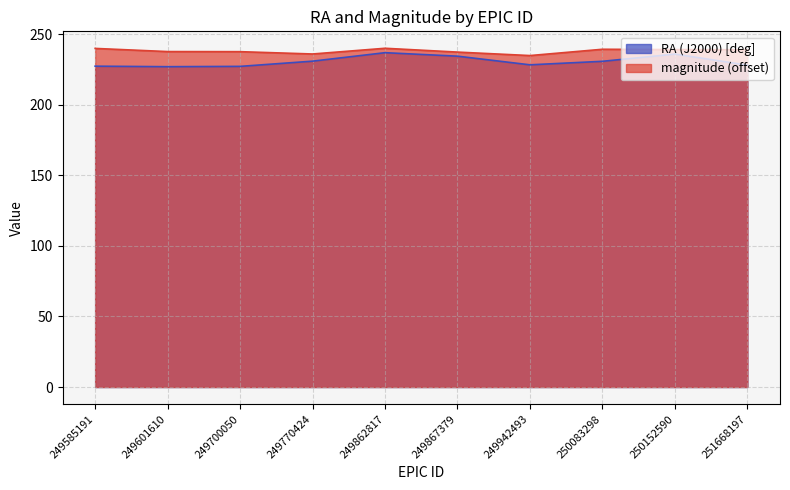

Is it true that magnitude equals 239.1 at 250152590?

True